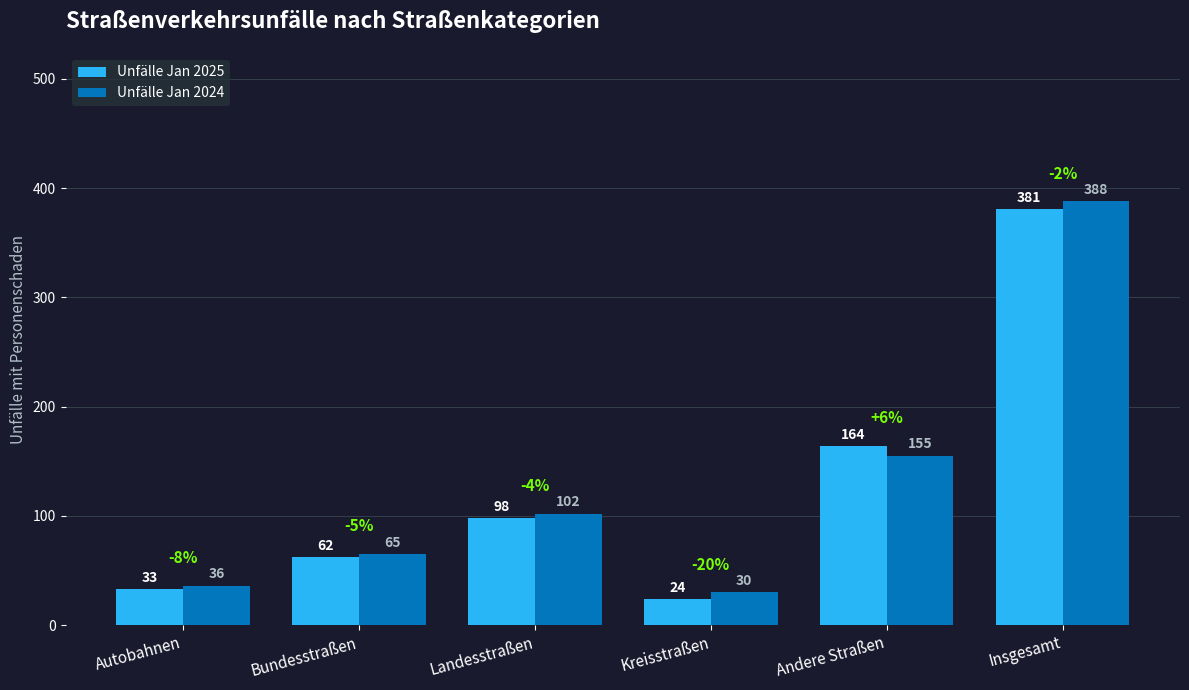

What is the total value across all series at Insgesamt?

769